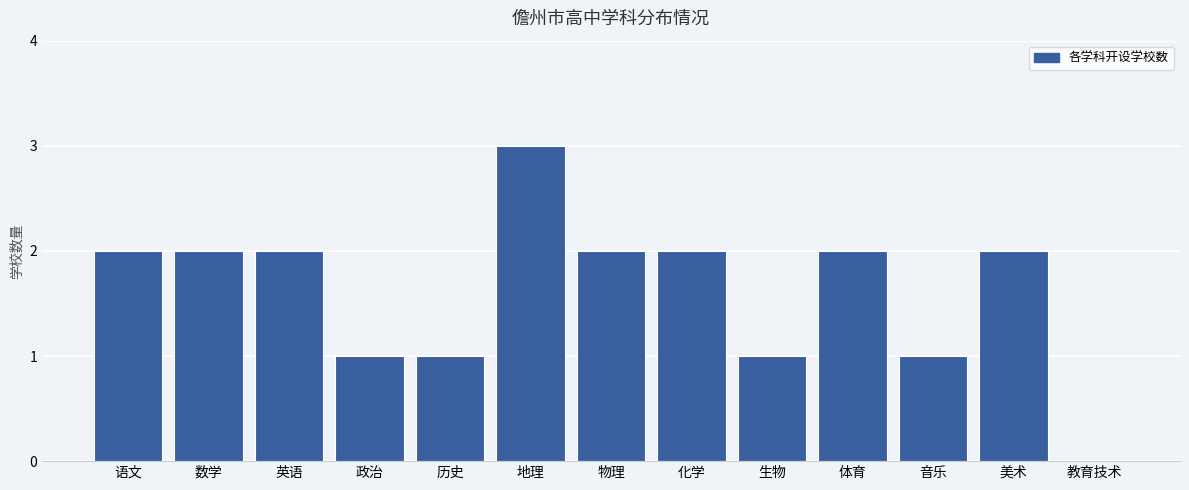

What is the maximum value shown in the chart?

3